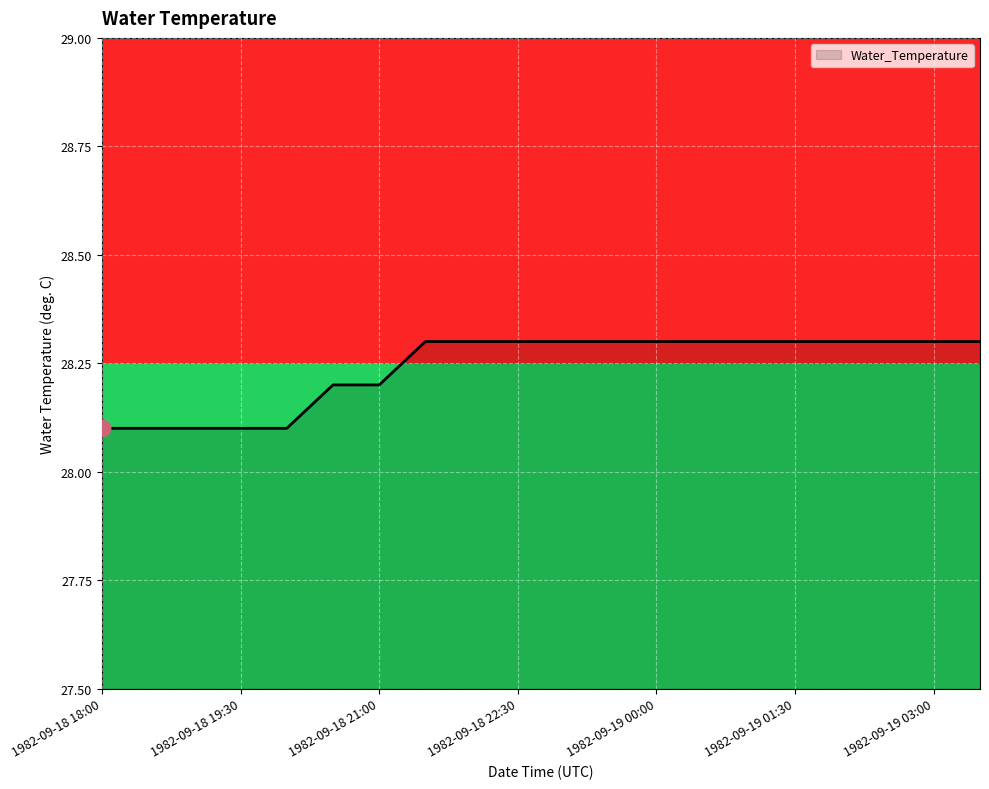

What is the difference between the values at 1982-09-18 23:30 and 1982-09-18 20:30?

0.1